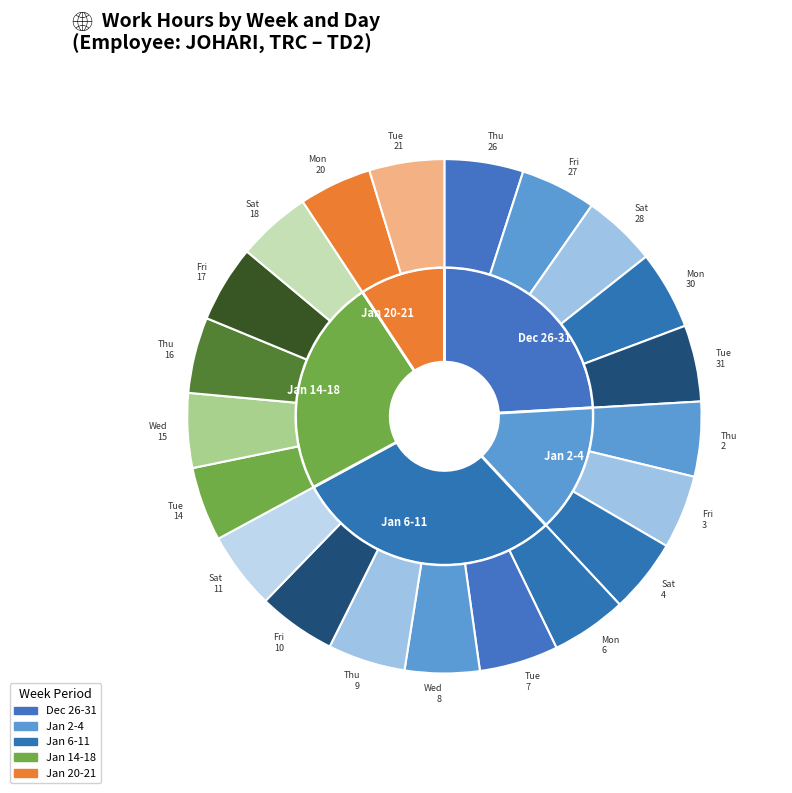

The Tue_21 slice represents 5% of the pie. True or false?

True